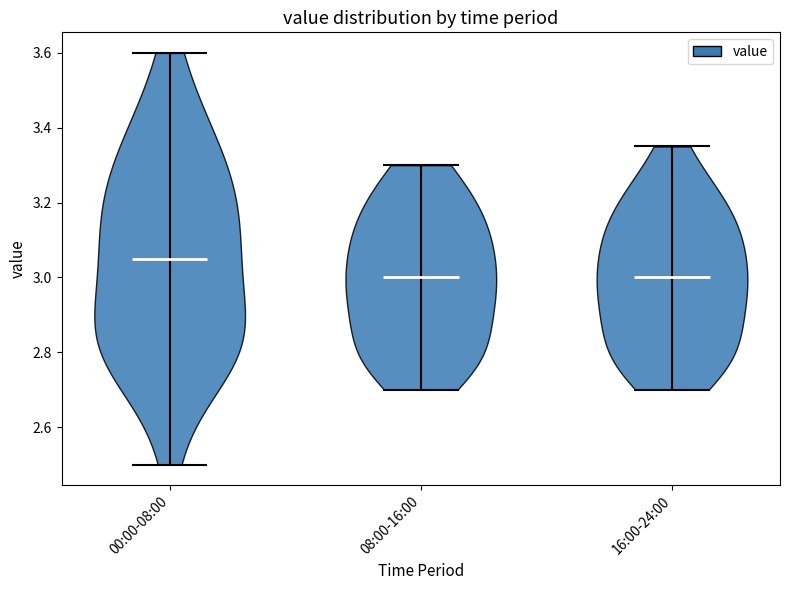

Reading left to right, read every violin against the y-axis: where its median line is, and the lowest and highest points it reaches. The values are not printed on the chart, so give them approximately, as read against the axis.

00:00-08:00: median line 3.06, lowest point 2.50, highest point 3.60
08:00-16:00: median line 3.00, lowest point 2.70, highest point 3.30
16:00-24:00: median line 3.00, lowest point 2.70, highest point 3.36